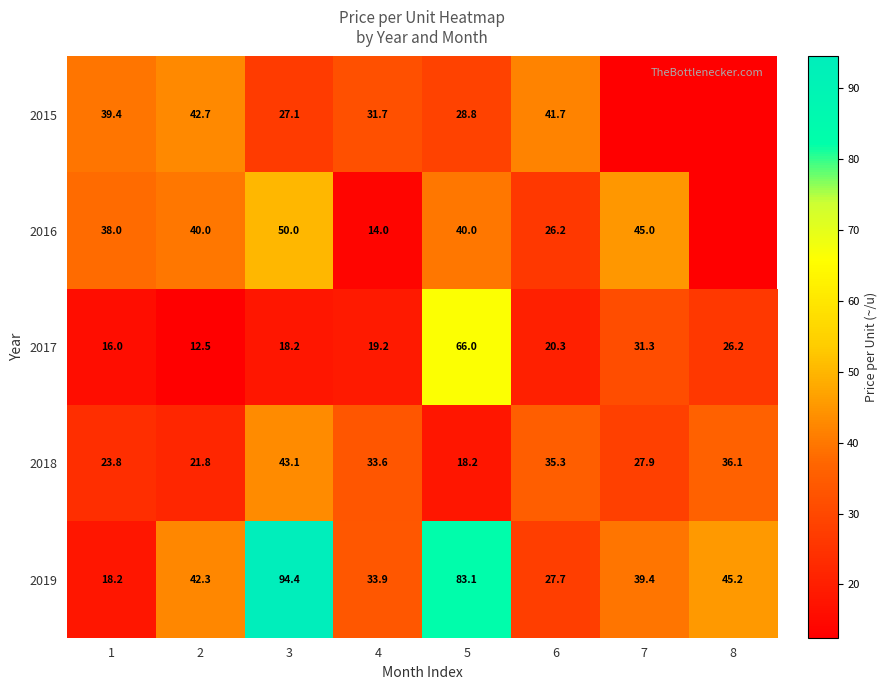

Rank the series at 3 from lowest to highest value.

2017, 2015, 2018, 2016, 2019